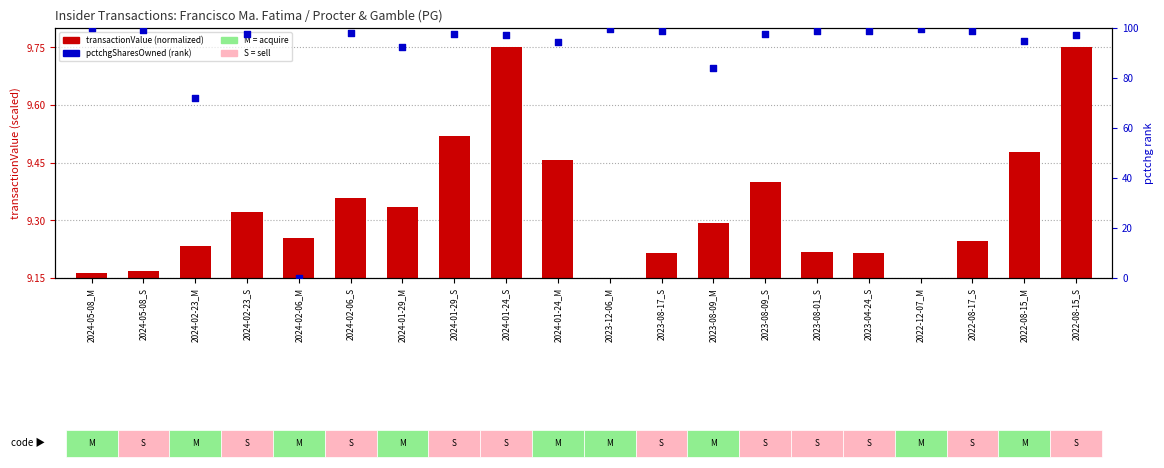

At how many categories does at least one series exceed 1?

19